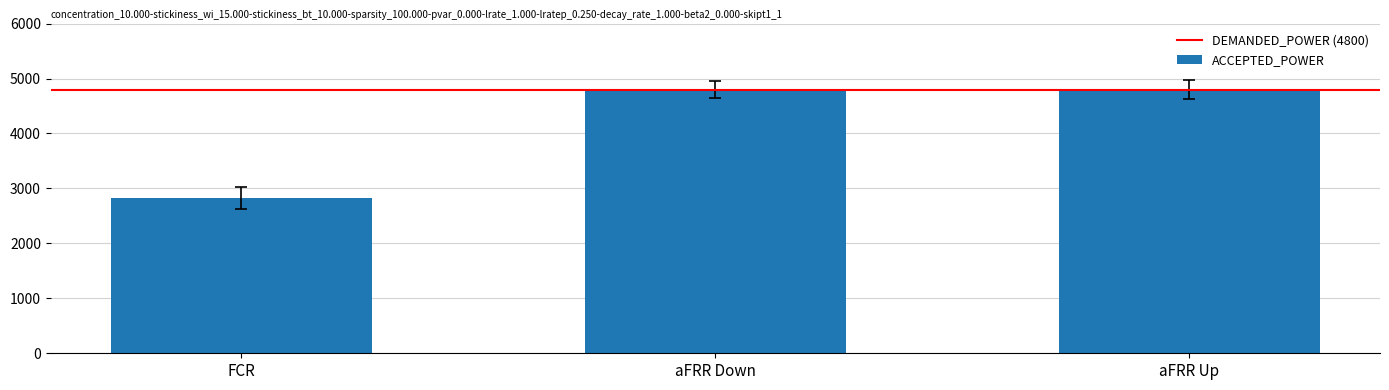

What is the smallest value displayed?

2824